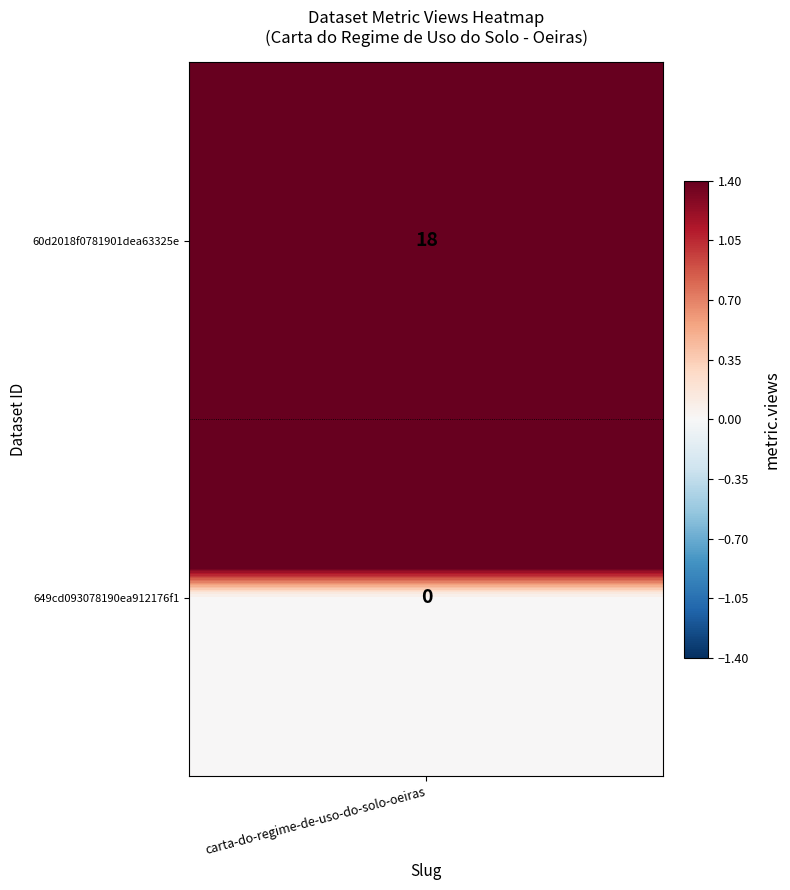

Count the values in the range 0 to 18.

2